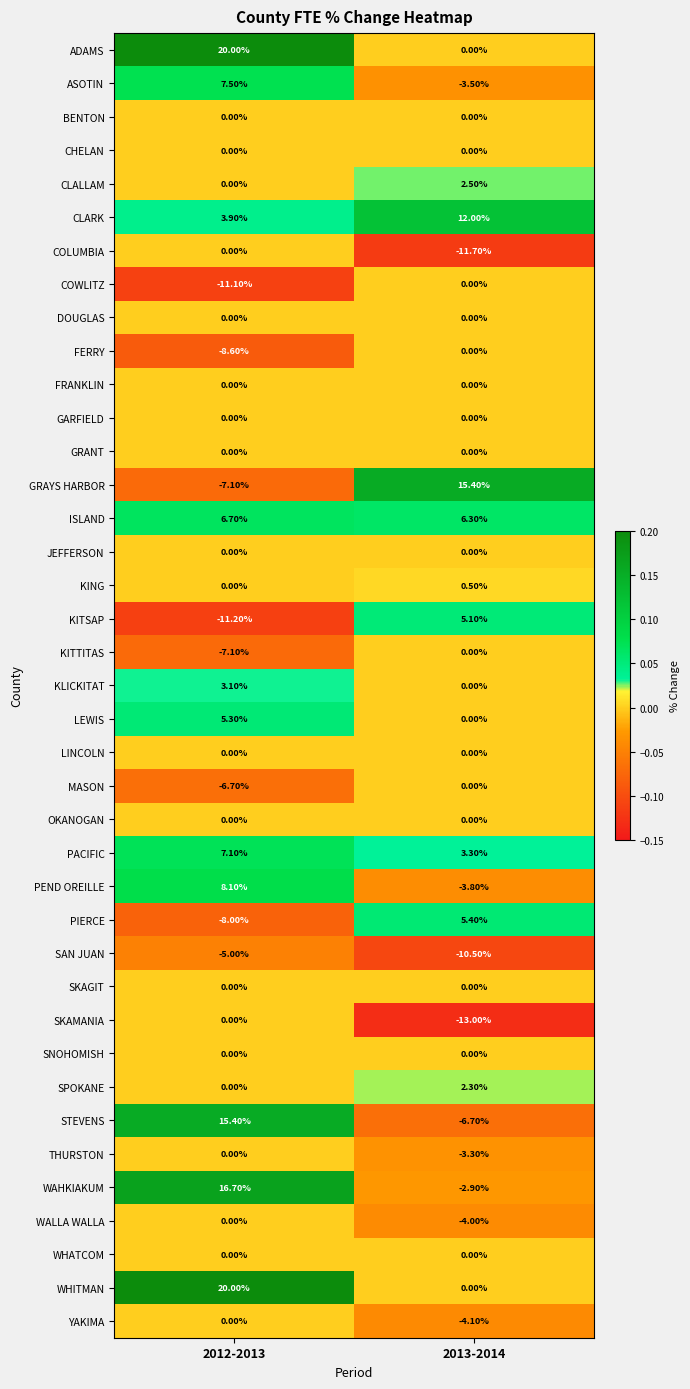

Between 2012-2013 and 2013-2014, which series saw the biggest shift?

GRAYS HARBOR